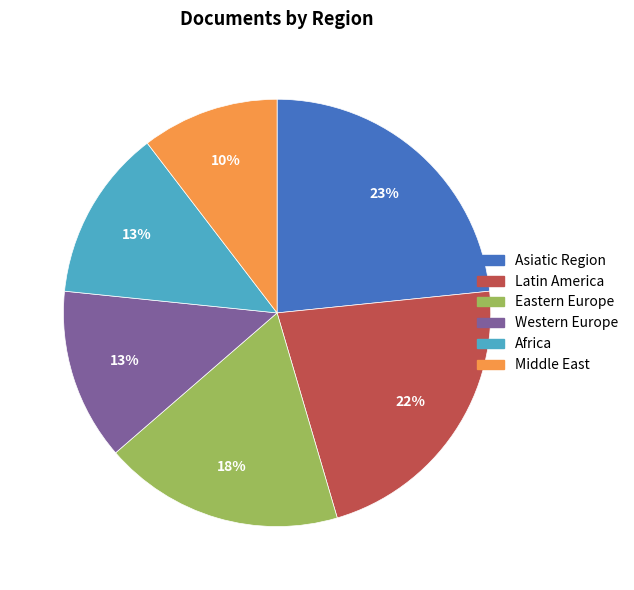

Is it true that Asiatic Region is 23% of the pie?

True